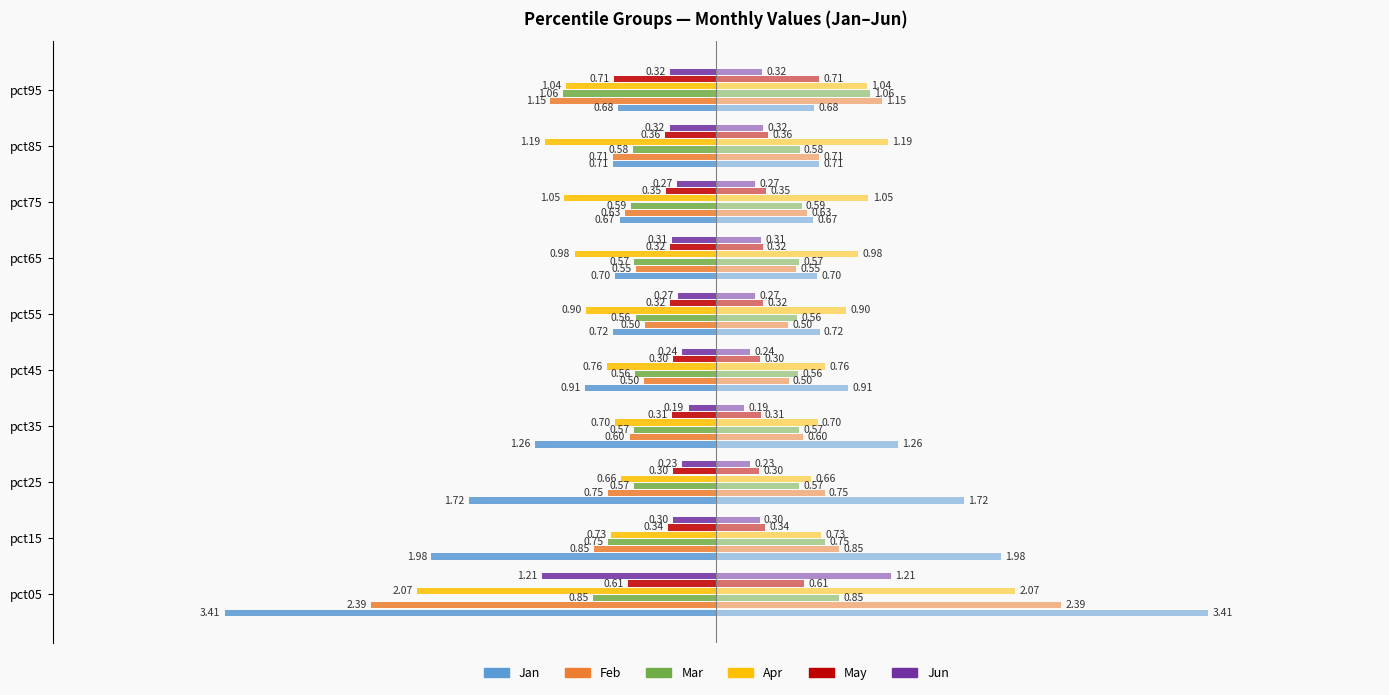

What are all the series names shown in the legend?

Jan, Feb, Mar, Apr, May, Jun